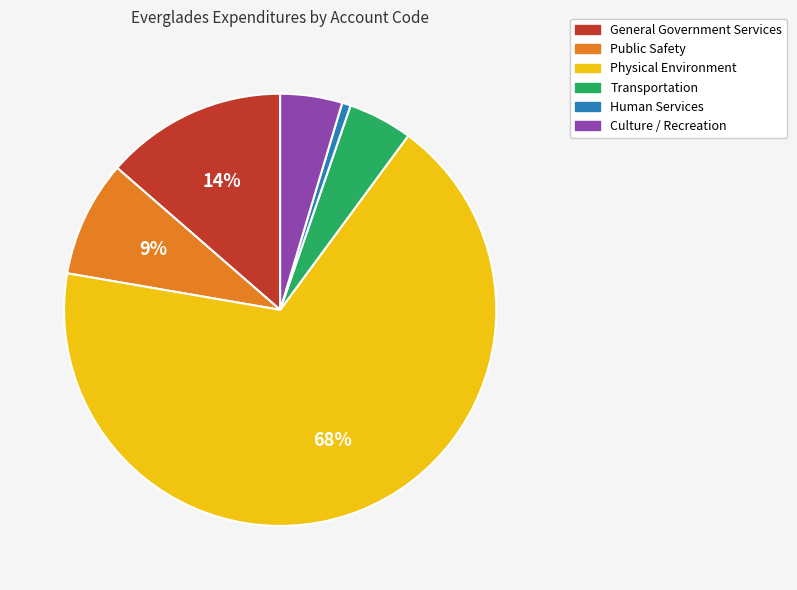

True or false: Public Safety accounts for 1% of the total.

False